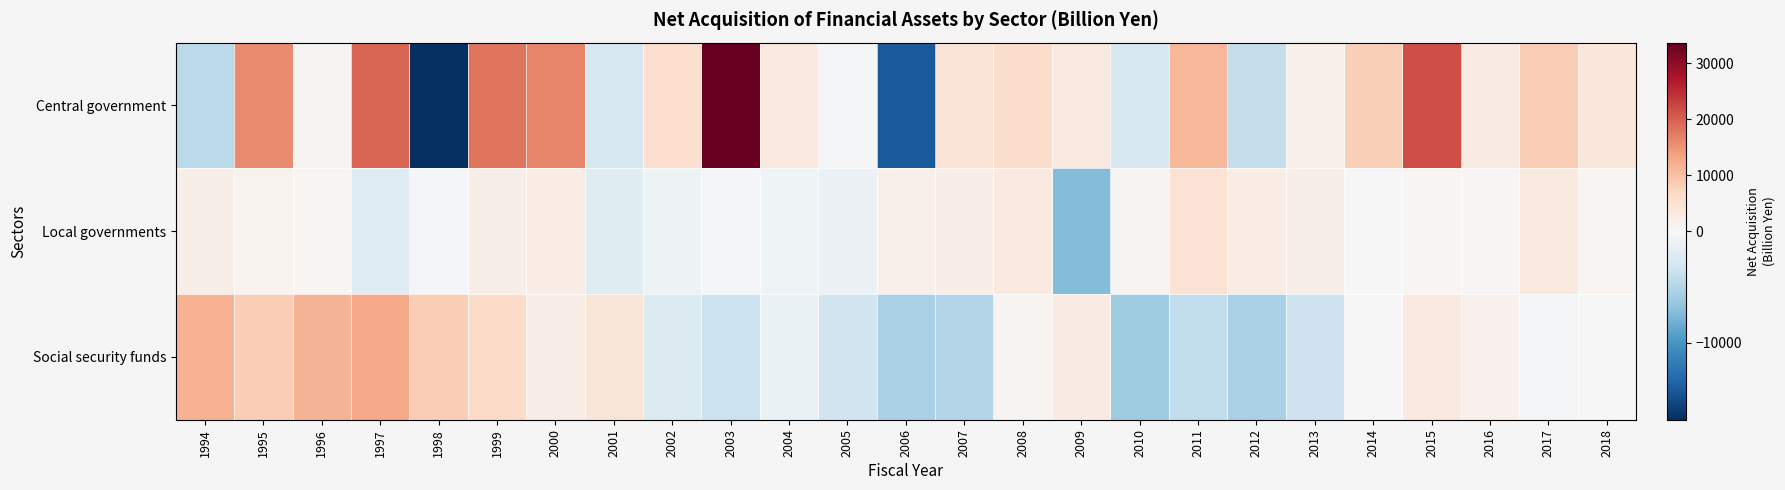

Which series changed the most between 2006 and 2016?

Central government